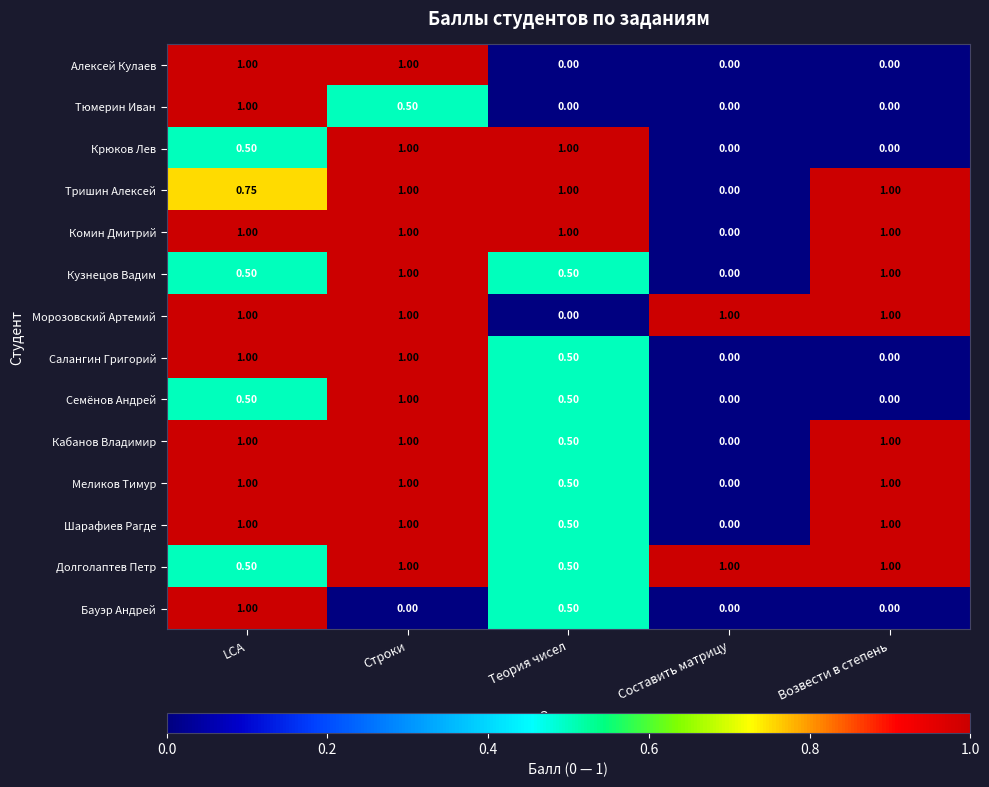

At which category is the sum across all series the highest?

Строки